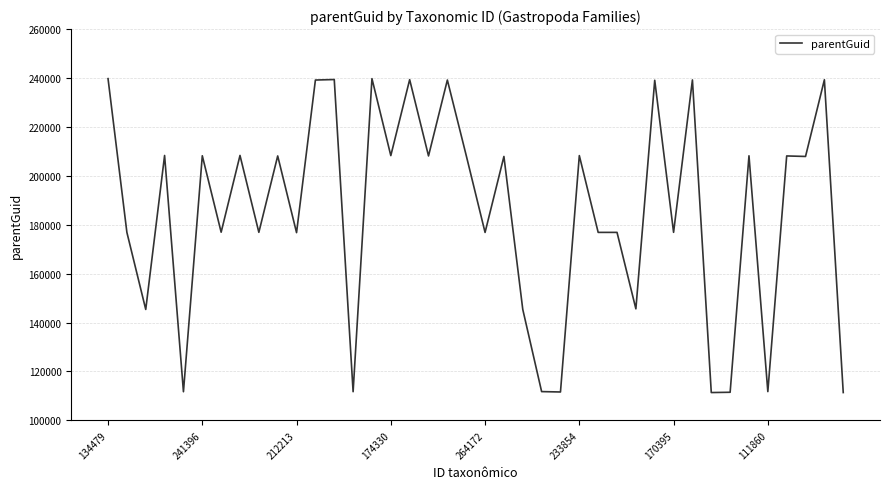

What is the maximum value shown in the chart?

239730